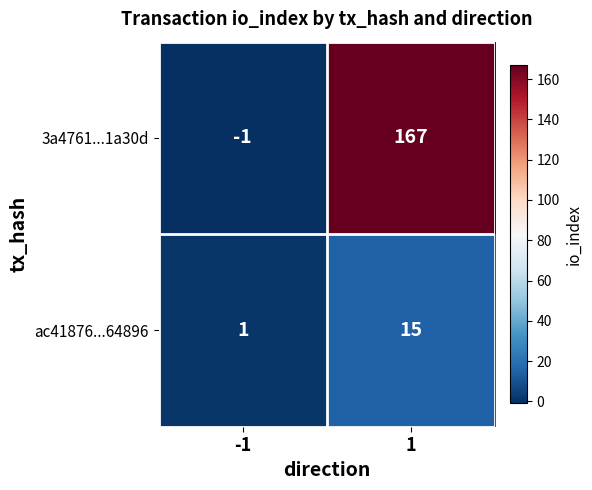

What is the maximum value for ac41876...64896?

15